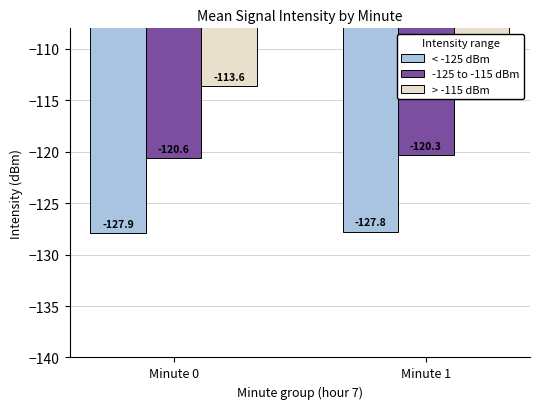

Reading right to left, list all the values displayed in this chart.

< -125 dBm: -127.8	-127.9
-125 to -115 dBm: -120.3	-120.6
> -115 dBm: -113.6	-113.6